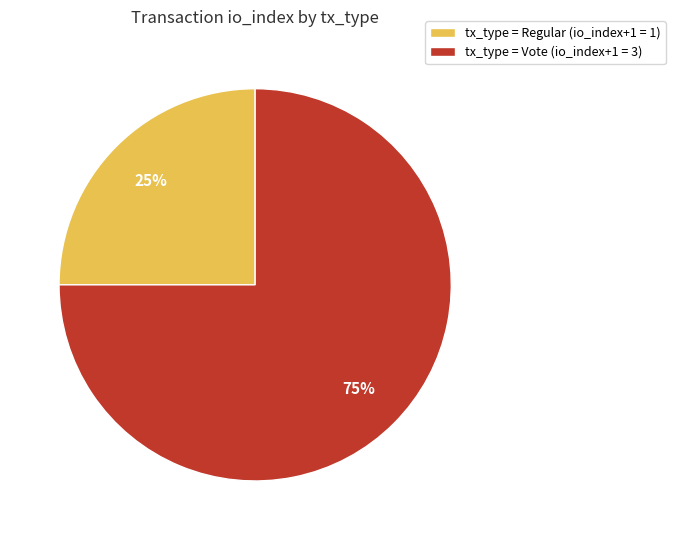

Combined, do tx_type = Regular (io_index+1 = 1) and tx_type = Vote (io_index+1 = 3) account for over 50%?

Yes